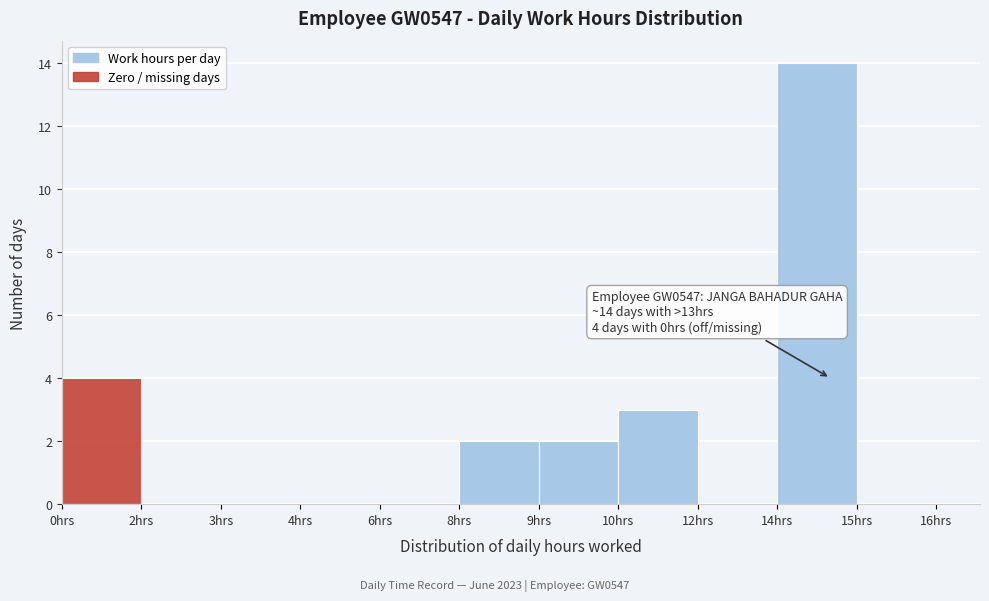

Reading left to right, what are all the values shown in this chart?

0hrs=4	2hrs=0	3hrs=0	4hrs=0	6hrs=0	8hrs=2	9hrs=2	10hrs=3	12hrs=0	14hrs=14	15hrs=0